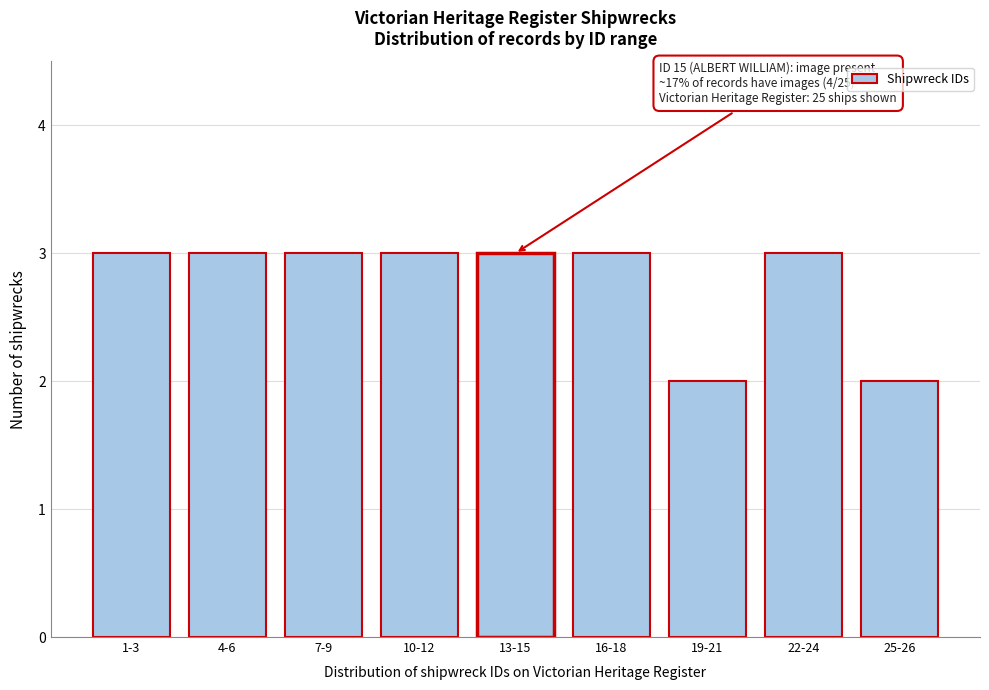

Reading left to right, what are all the values shown in this chart?

3	3	3	3	3	3	2	3	2